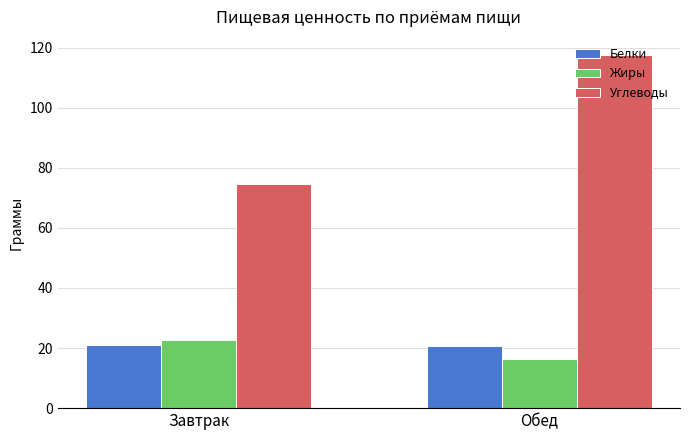

Which series has the largest total across all categories?

Углеводы